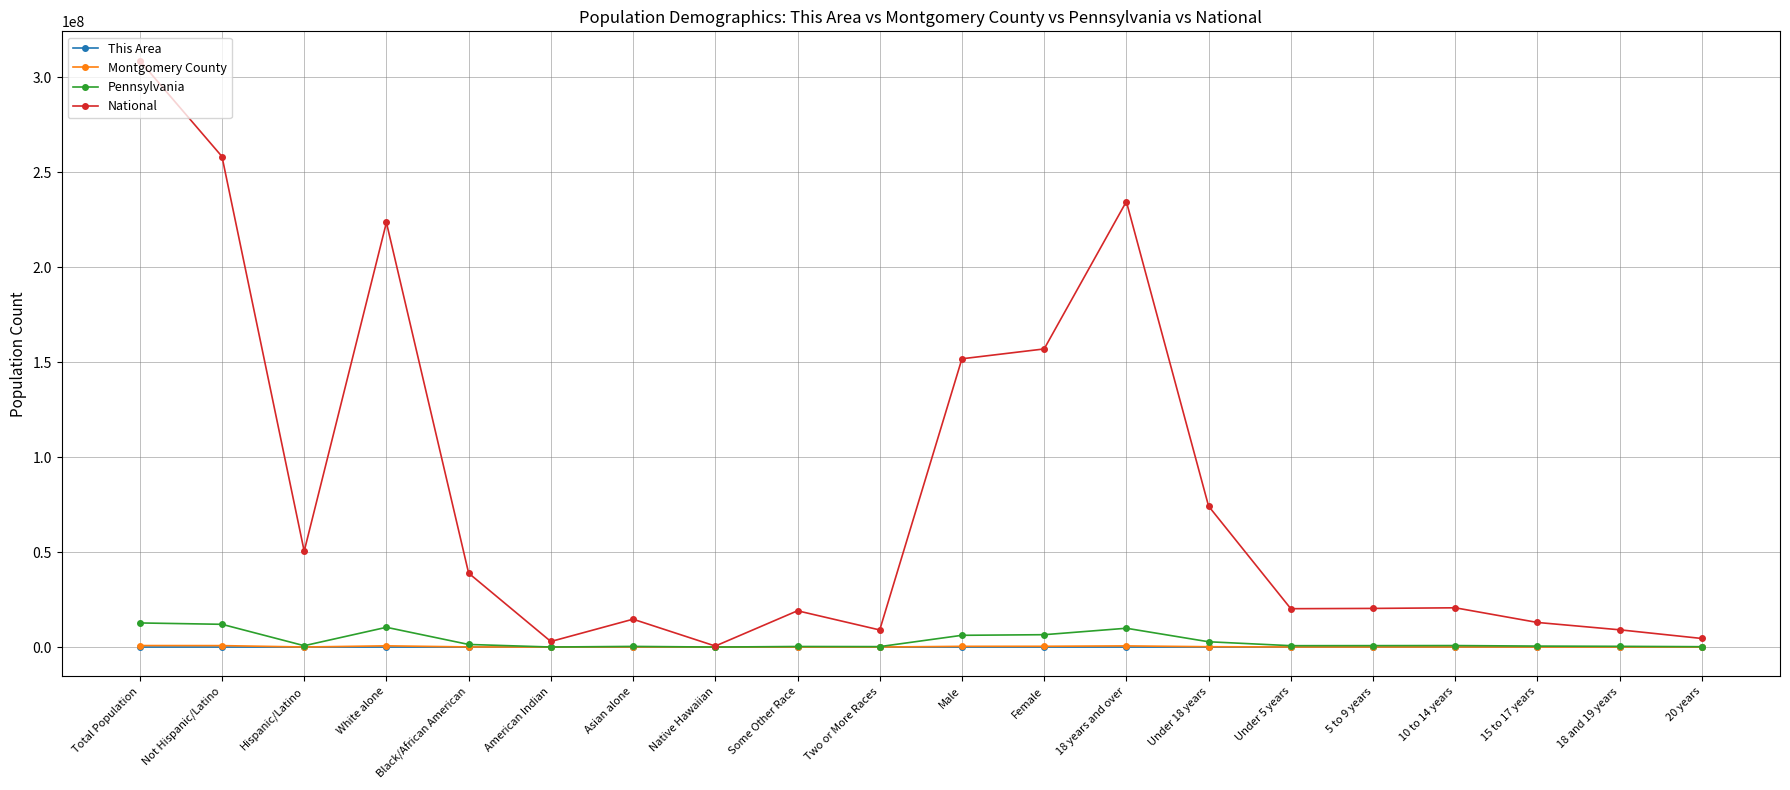

What is the minimum value shown in the chart?

22